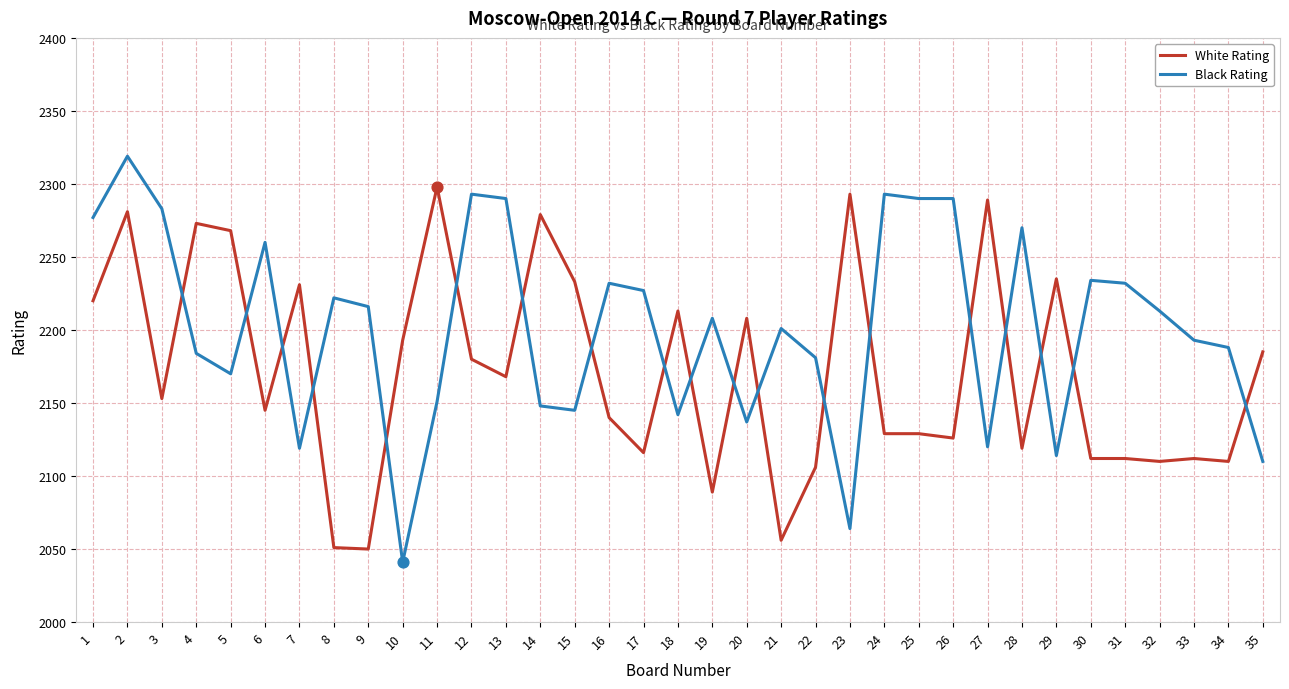

What are all the series names shown in the legend?

White Rating, Black Rating